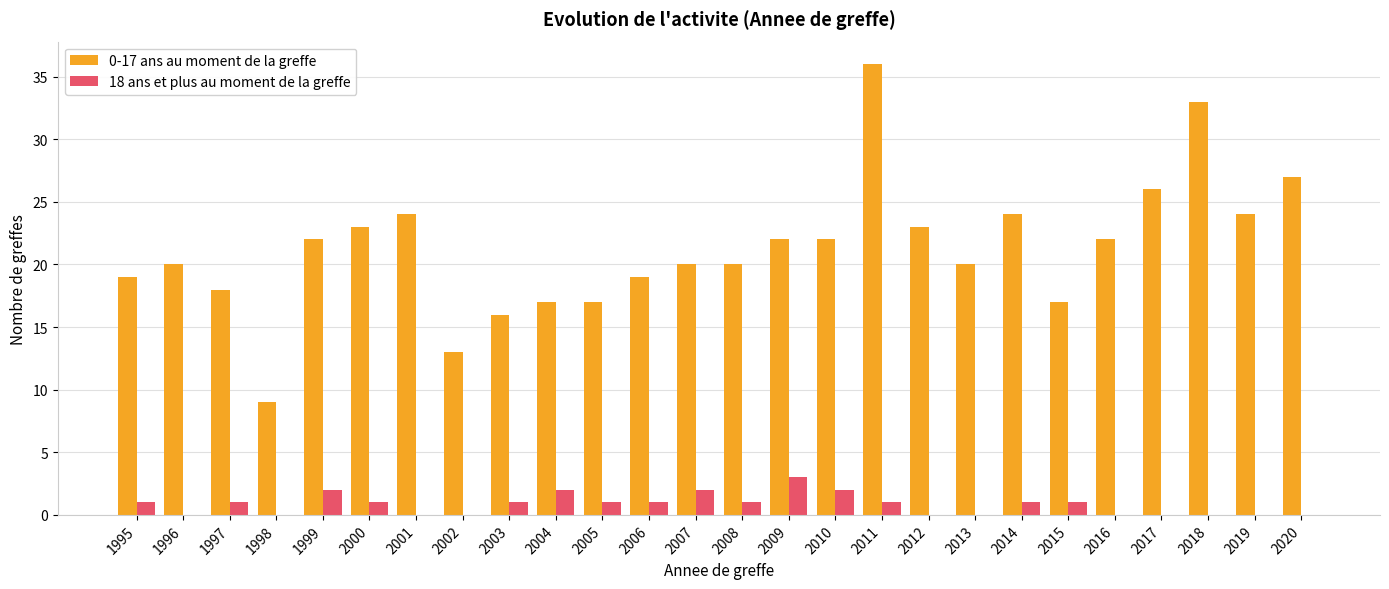

Count the number of data series in this chart.

2